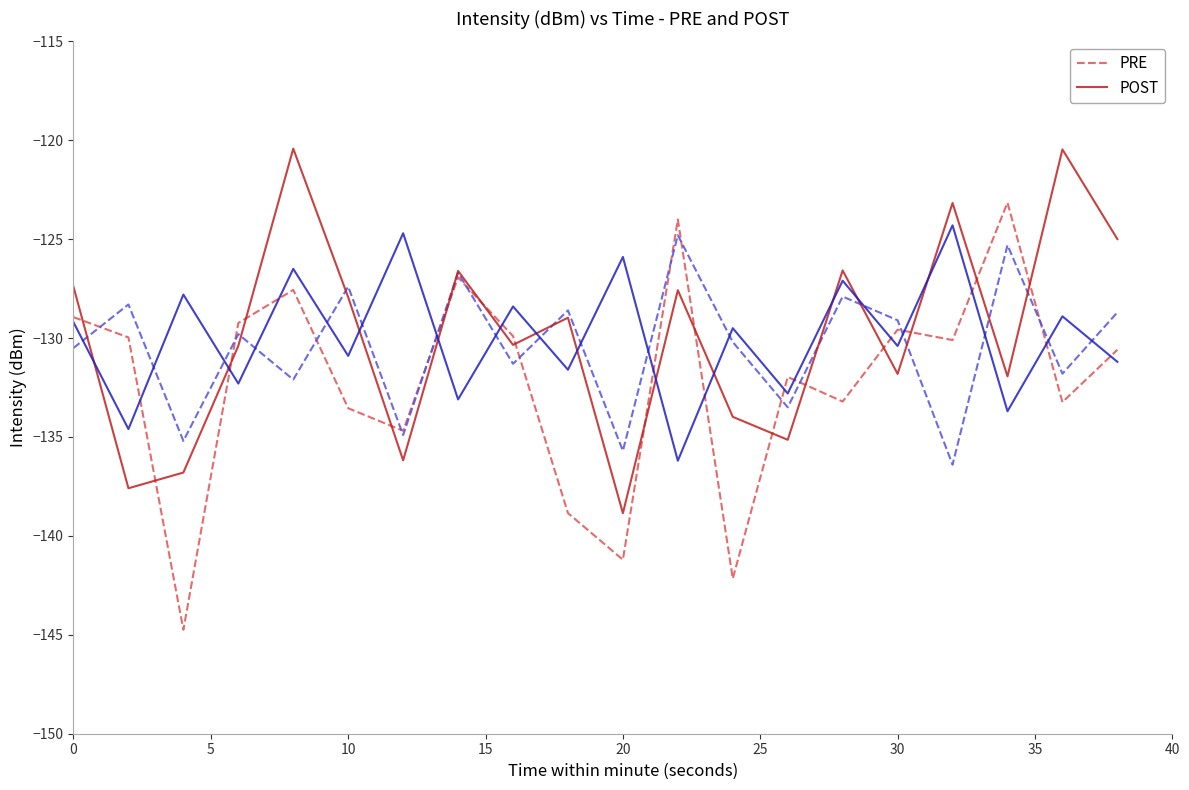

What is the difference between the second highest and second lowest values in the POST series?

17.1